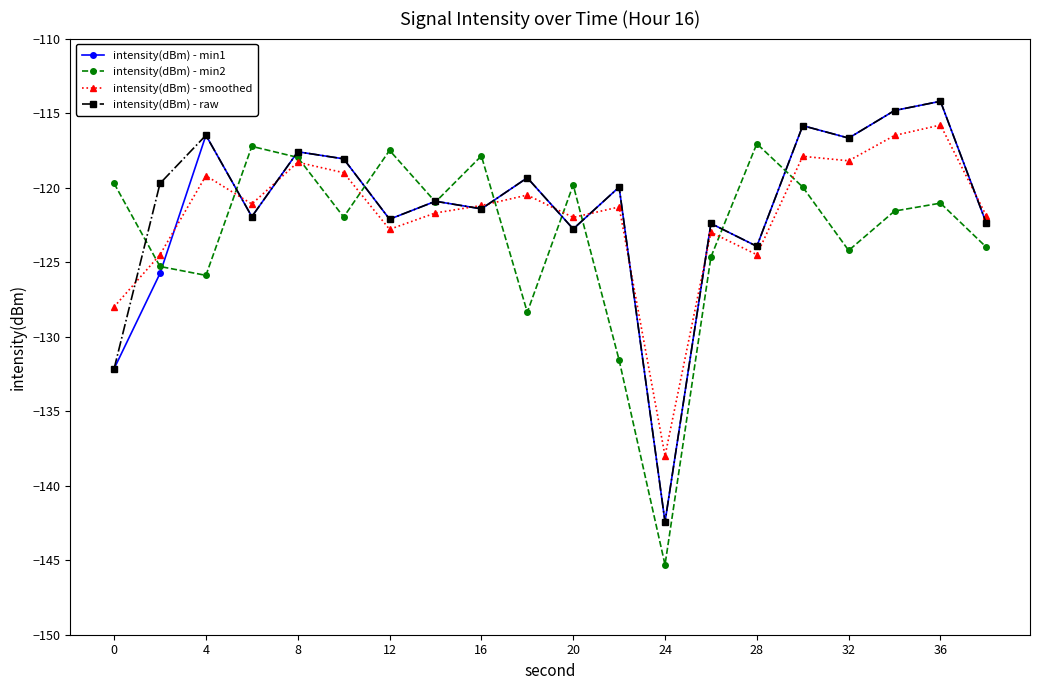

What is the value of the intensity(dBm) - raw point at the 10th from the left?

-119.3